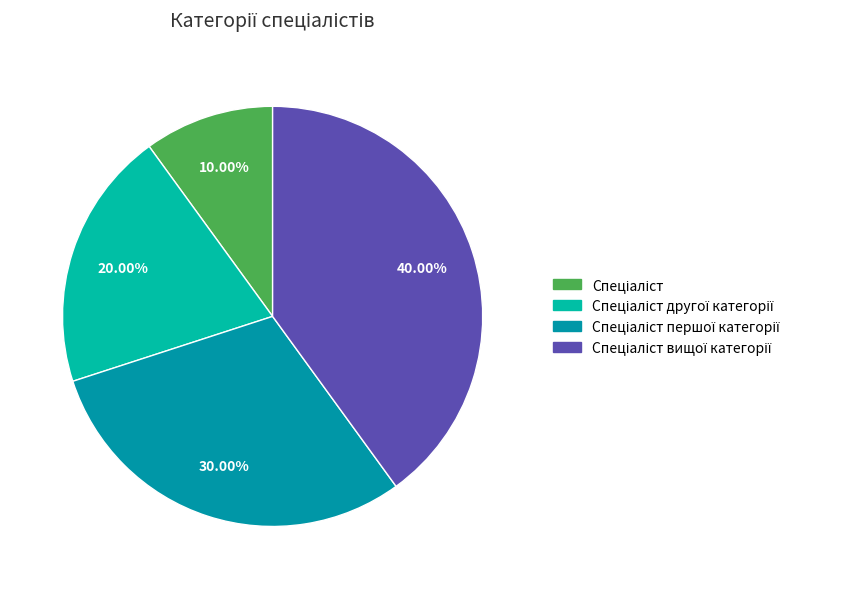

Is there a majority slice in this chart?

No